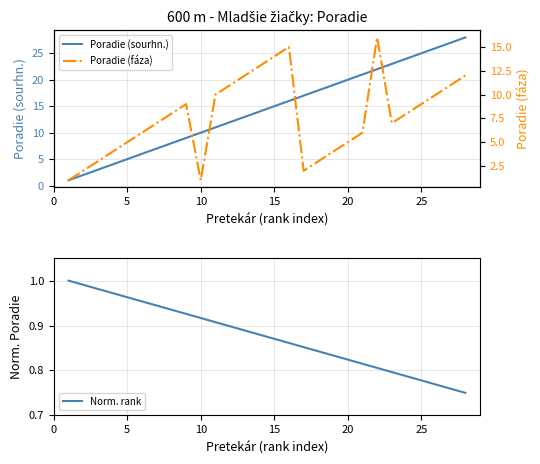

What is the maximum value for Poradie (sourhn.)?

28